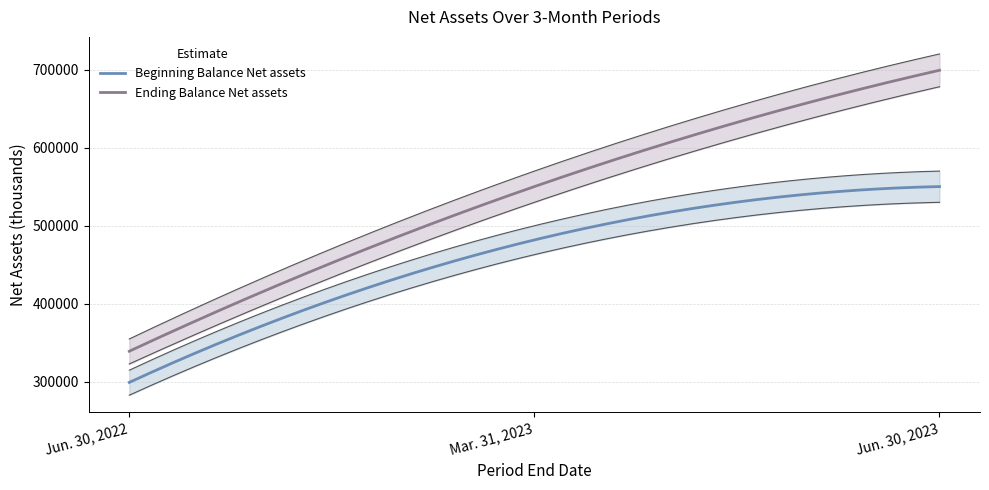

Between Jun. 30, 2022 and Mar. 31, 2023, which is larger?

Mar. 31, 2023